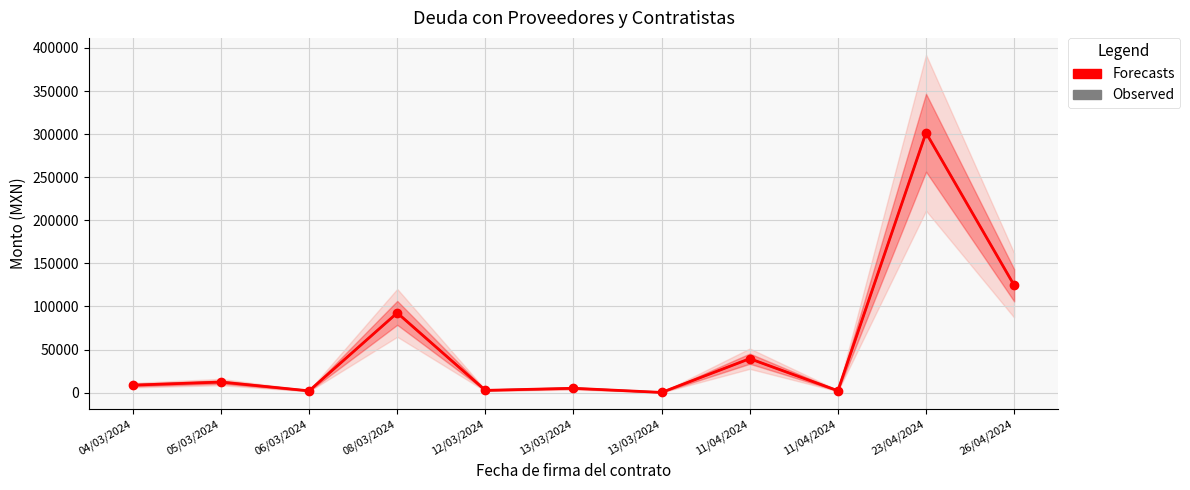

At which label is Observed closest to 150928?

26/04/2024